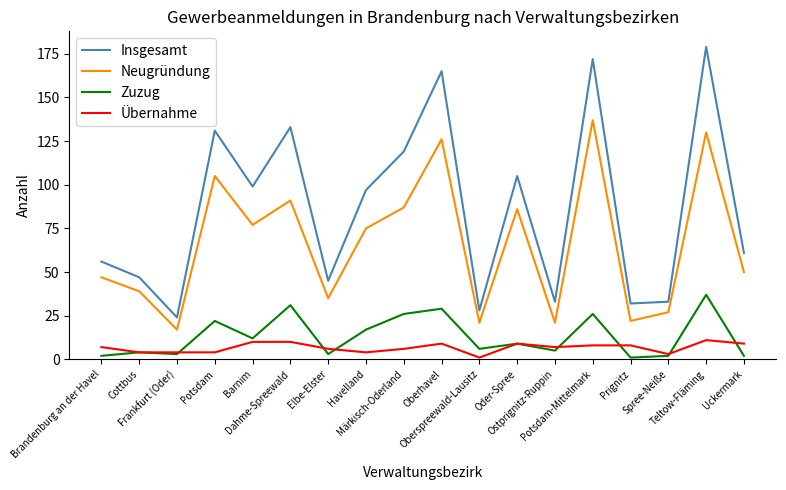

Which series has the widest spread of values?

Insgesamt